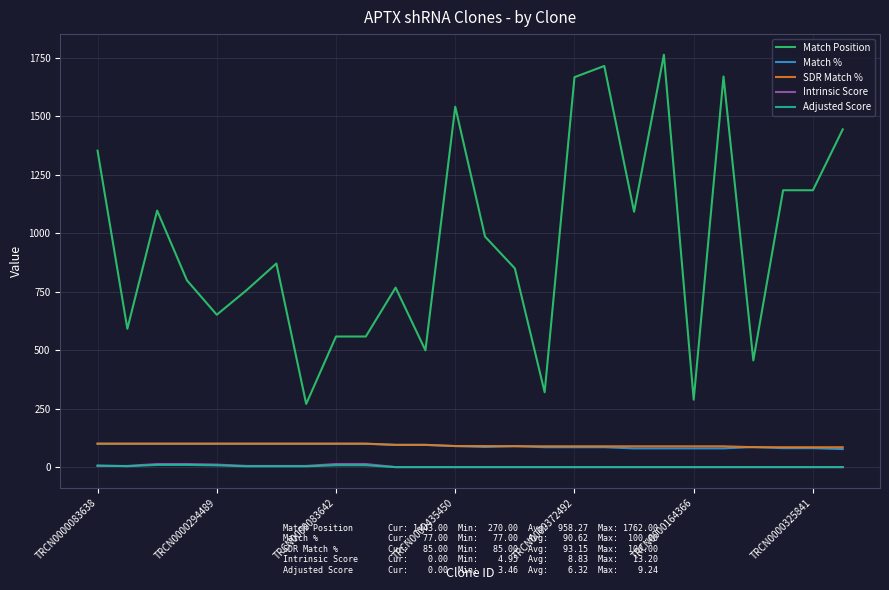

What is the highest value of the Match % series?

100.0